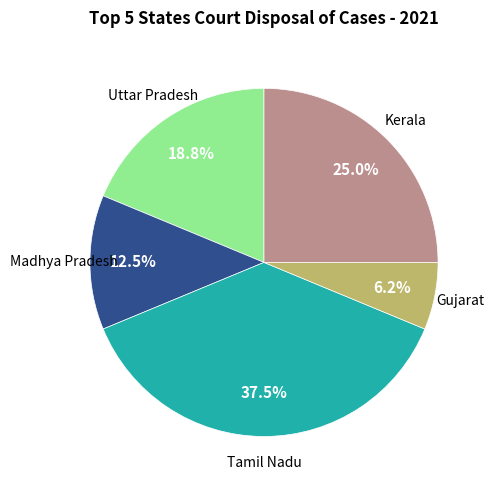

What is the total percentage of Kerala and Tamil Nadu?

62.5%